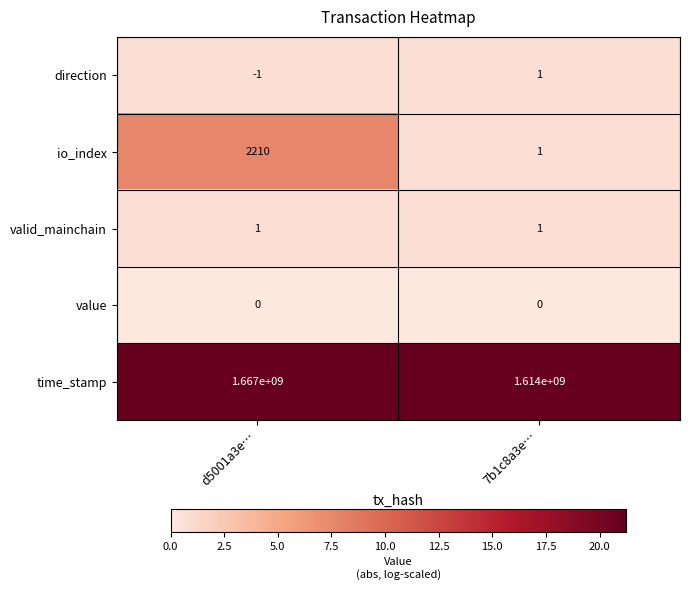

At d5001a3e…, list the series in order from smallest to largest.

direction, value, valid_mainchain, io_index, time_stamp